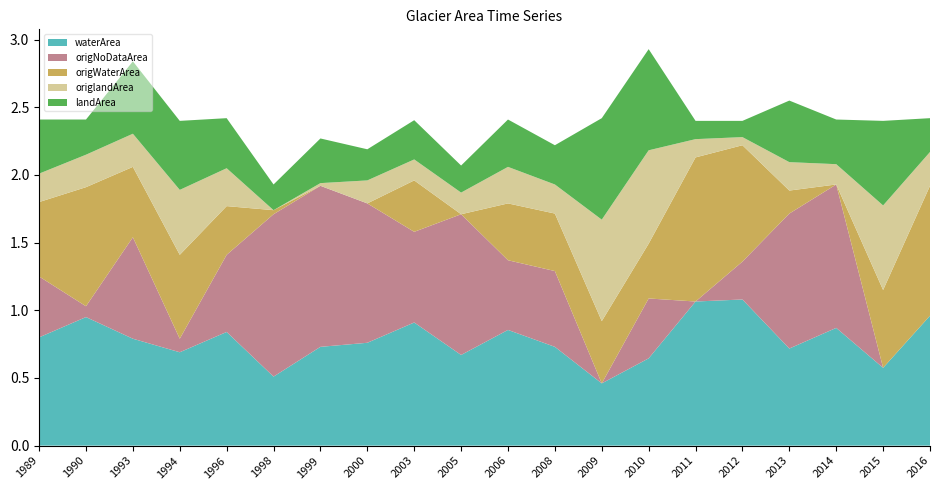

Reading left to right, extract all data points from this chart.

waterArea: 0.8	0.9	0.8	0.7	0.8	0.5	0.7	0.8	0.9	0.7	0.9	0.7	0.5	0.6	1.1	1.1	0.7	0.9	0.6	1.0
landArea: 0.4	0.3	0.5	0.5	0.4	0.2	0.3	0.2	0.3	0.2	0.3	0.3	0.8	0.7	0.1	0.1	0.5	0.3	0.6	0.2
origWaterArea: 0.6	0.9	0.5	0.6	0.4	0.0	0.0	0.0	0.4	0.0	0.4	0.4	0.5	0.4	1.1	0.9	0.2	0.0	0.6	1.0
origlandArea: 0.2	0.2	0.2	0.5	0.3	0.0	0.0	0.2	0.2	0.2	0.3	0.2	0.8	0.7	0.1	0.1	0.2	0.1	0.6	0.2
origNoDataArea: 0.5	0.1	0.8	0.1	0.6	1.2	1.2	1.0	0.7	1.0	0.5	0.6	0.0	0.4	0.0	0.3	1.0	1.1	0.0	0.0